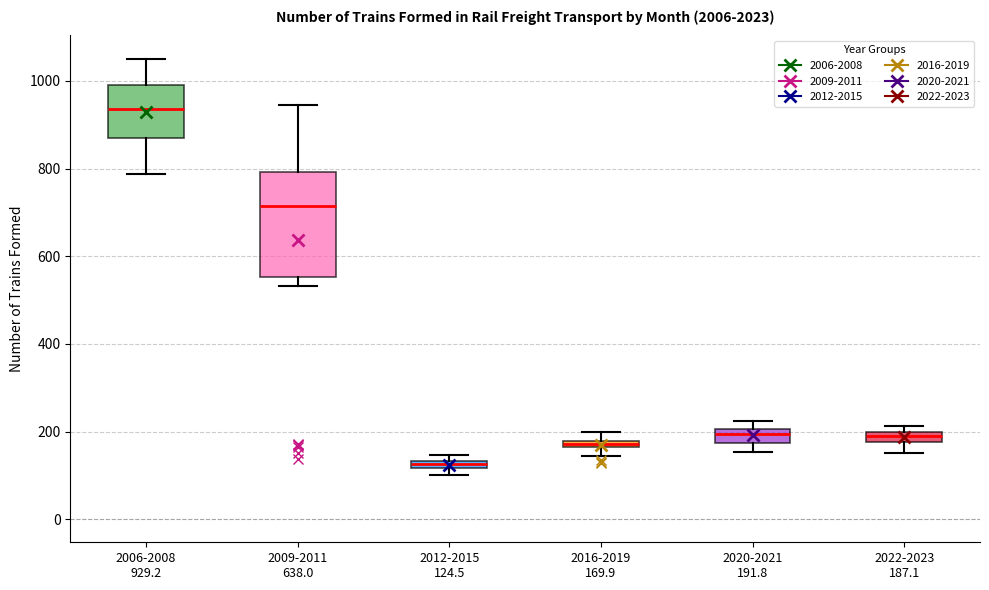

Which box's median line is the highest?

2006-2008 929.2